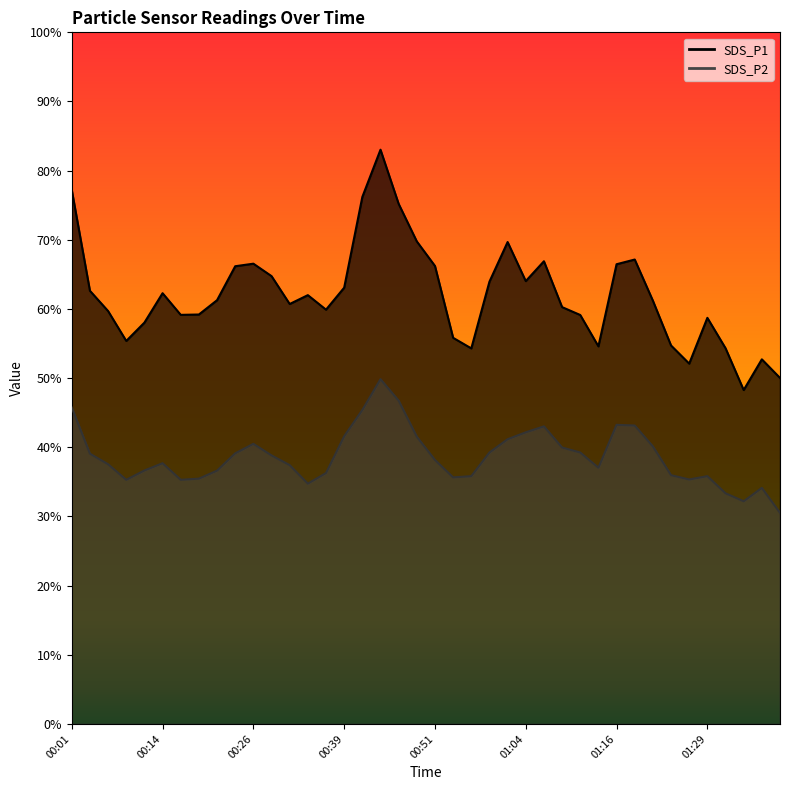

Rank the series at 00:01 from highest to lowest value.

SDS_P1, SDS_P2